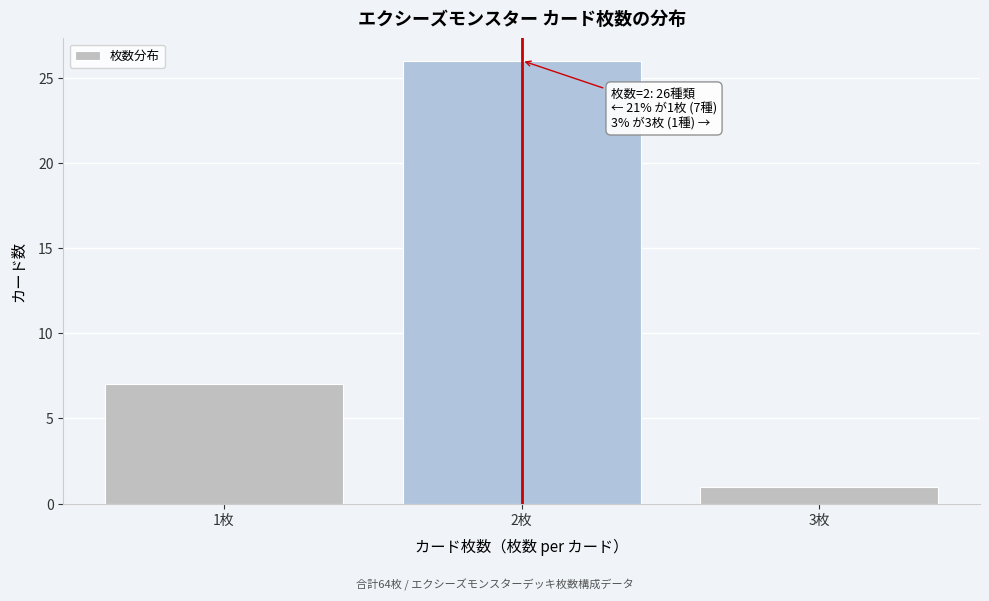

Which range on the x-axis has the tallest bar?

1.5 to 2.5